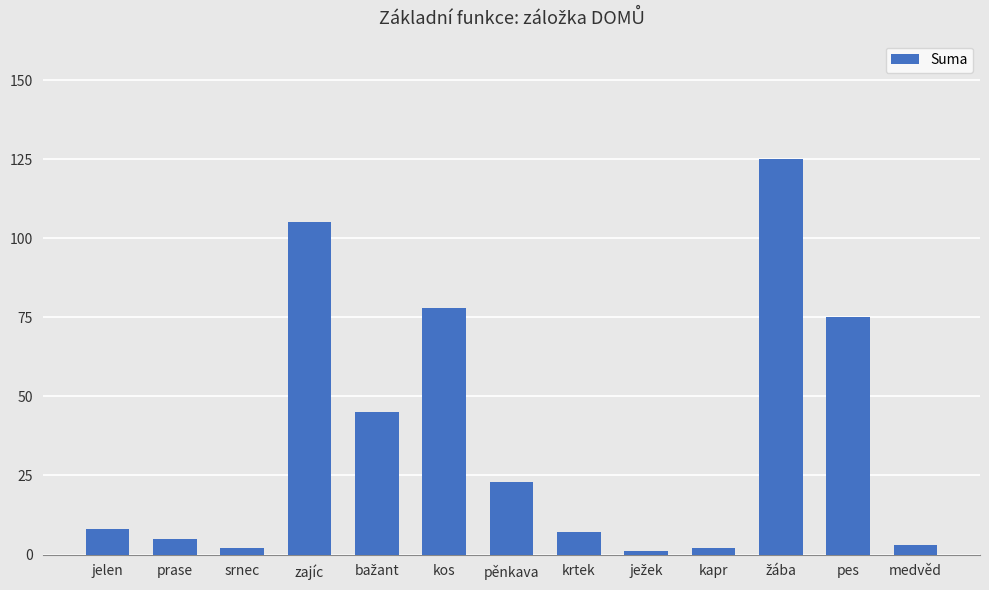

How many data points are less than 8?

6